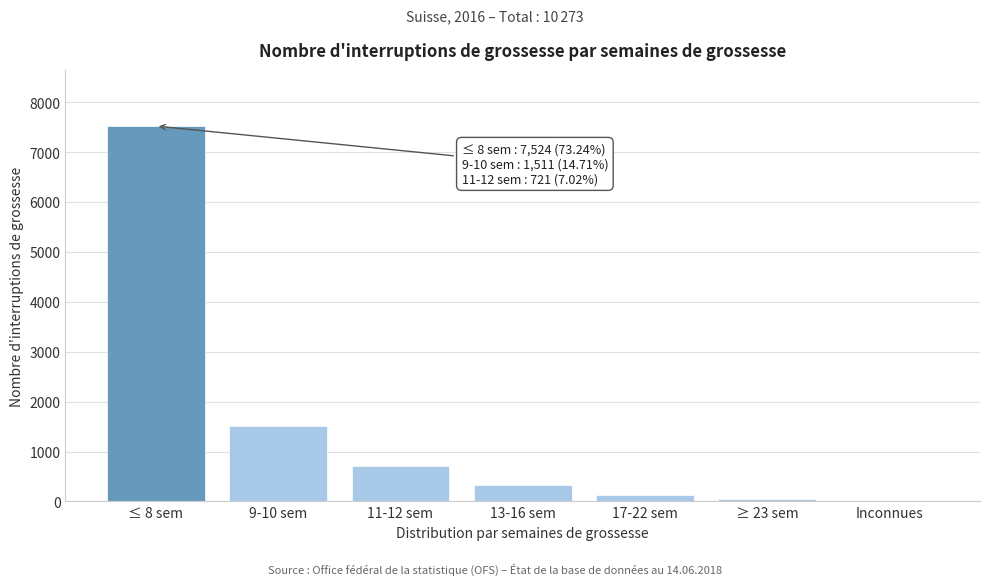

What is the sum of all values?

10273